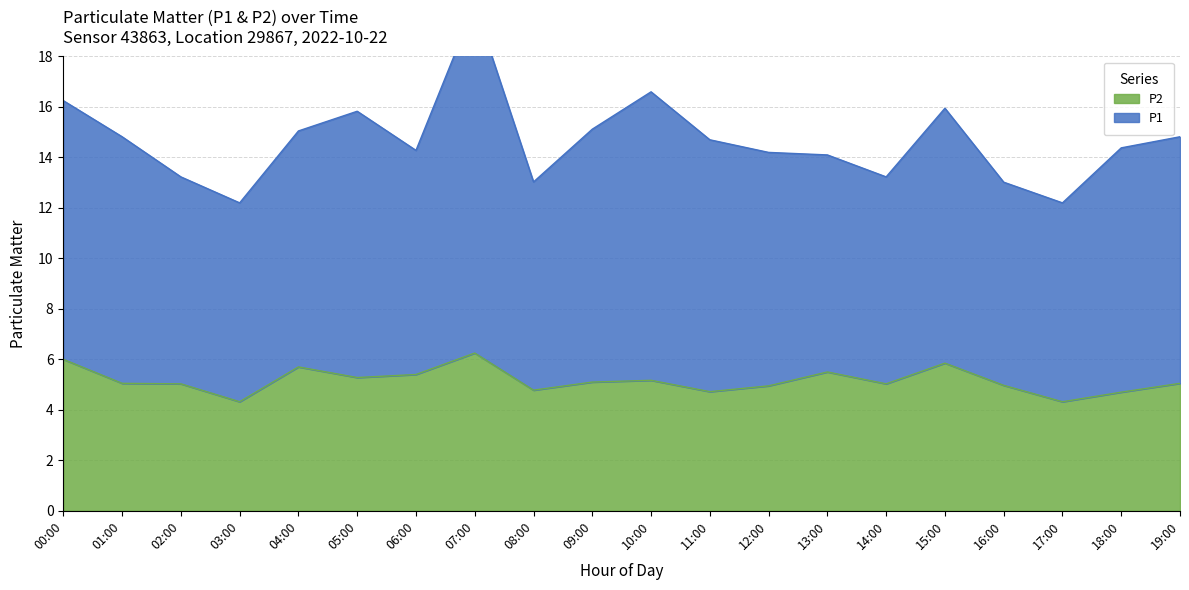

Reading left to right, extract all data points from this chart.

00:00=6.0	01:00=5.0	02:00=5.0	03:00=4.3	04:00=5.7	05:00=5.3	06:00=5.4	07:00=6.2	08:00=4.8	09:00=5.1	10:00=5.2	11:00=4.7	12:00=5.0	13:00=5.5	14:00=5.0	15:00=5.8	16:00=5.0	17:00=4.3	18:00=4.7	19:00=5.0